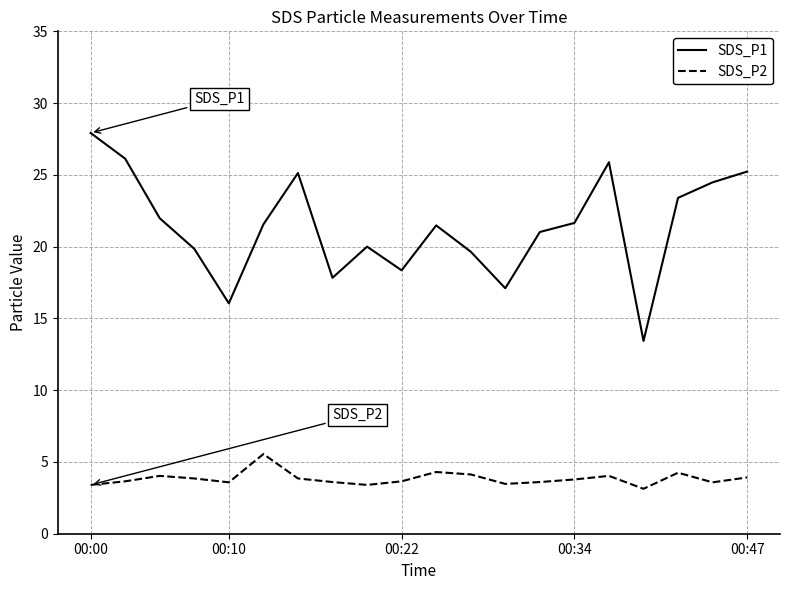

True or false: SDS_P2 and SDS_P1 intersect in this chart.

False